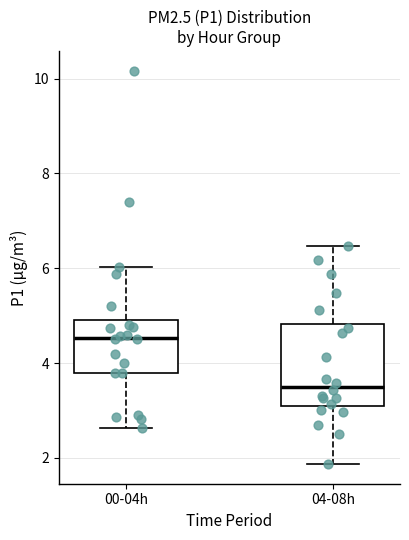

Reading left to right, transcribe this box plot: for each box, give where its median line is, the range the box spans, and where its two whiskers end, as read against the y-axis. The values are not printed on the chart, so give them approximately, as read against the axis.

00-04h: median 4.6, box 3.8 to 5.0, whiskers 2.6 to 6.0
04-08h: median 3.6, box 3.0 to 4.8, whiskers 1.8 to 6.4